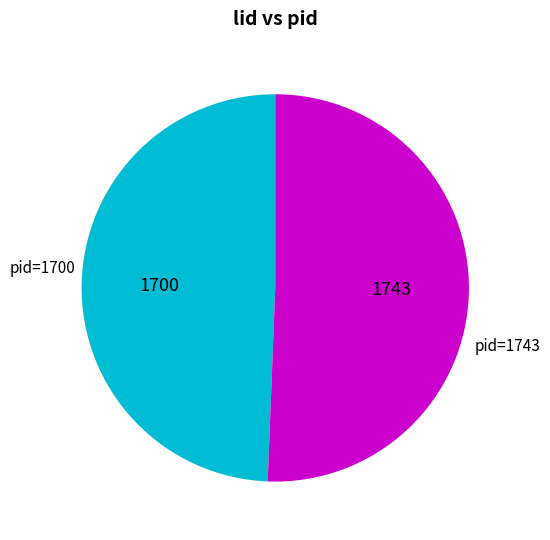

Does any single category account for the majority?

Yes